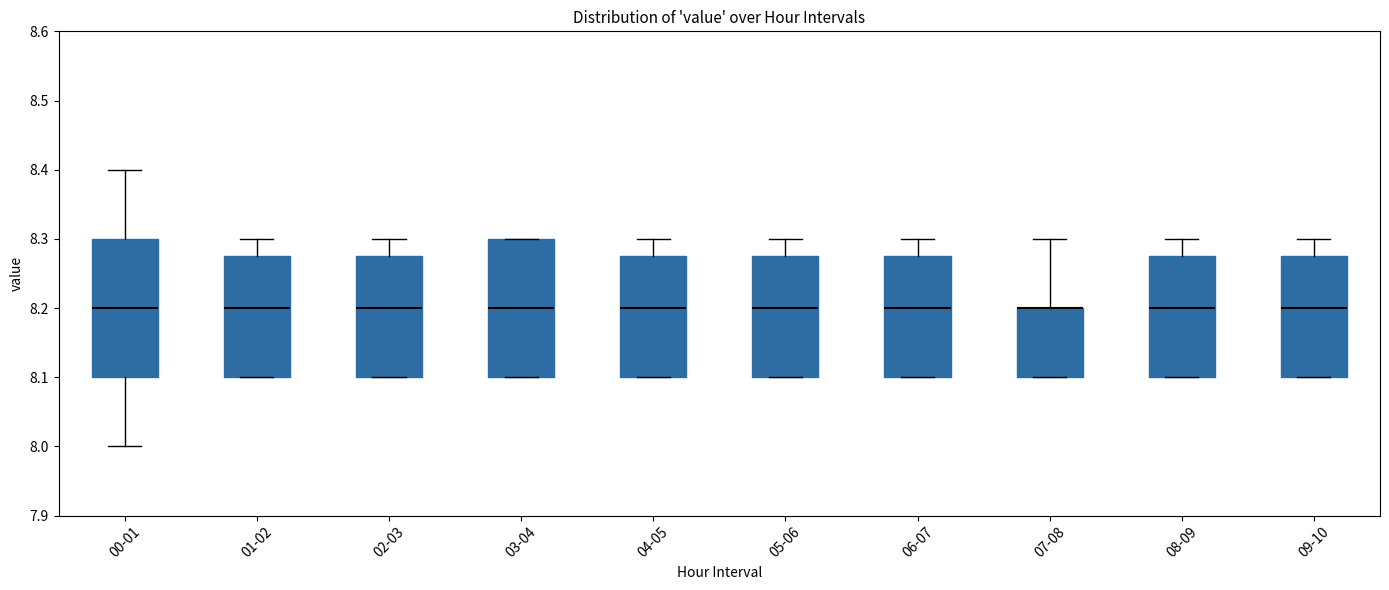

Reading left to right, transcribe this box plot: for each box, give where its median line is, the range the box spans, and where its two whiskers end, as read against the y-axis. The values are not printed on the chart, so give them approximately, as read against the axis.

00-01: median 8.20, box 8.10 to 8.30, whiskers 8.00 to 8.40
01-02: median 8.20, box 8.10 to 8.28, whiskers 8.10 to 8.30
02-03: median 8.20, box 8.10 to 8.28, whiskers 8.10 to 8.30
03-04: median 8.20, box 8.10 to 8.30, whiskers 8.10 to 8.30
04-05: median 8.20, box 8.10 to 8.28, whiskers 8.10 to 8.30
05-06: median 8.20, box 8.10 to 8.28, whiskers 8.10 to 8.30
06-07: median 8.20, box 8.10 to 8.28, whiskers 8.10 to 8.30
07-08: median 8.20 (drawn on the box's upper edge), box 8.10 to 8.20, whiskers 8.10 to 8.30
08-09: median 8.20, box 8.10 to 8.28, whiskers 8.10 to 8.30
09-10: median 8.20, box 8.10 to 8.28, whiskers 8.10 to 8.30